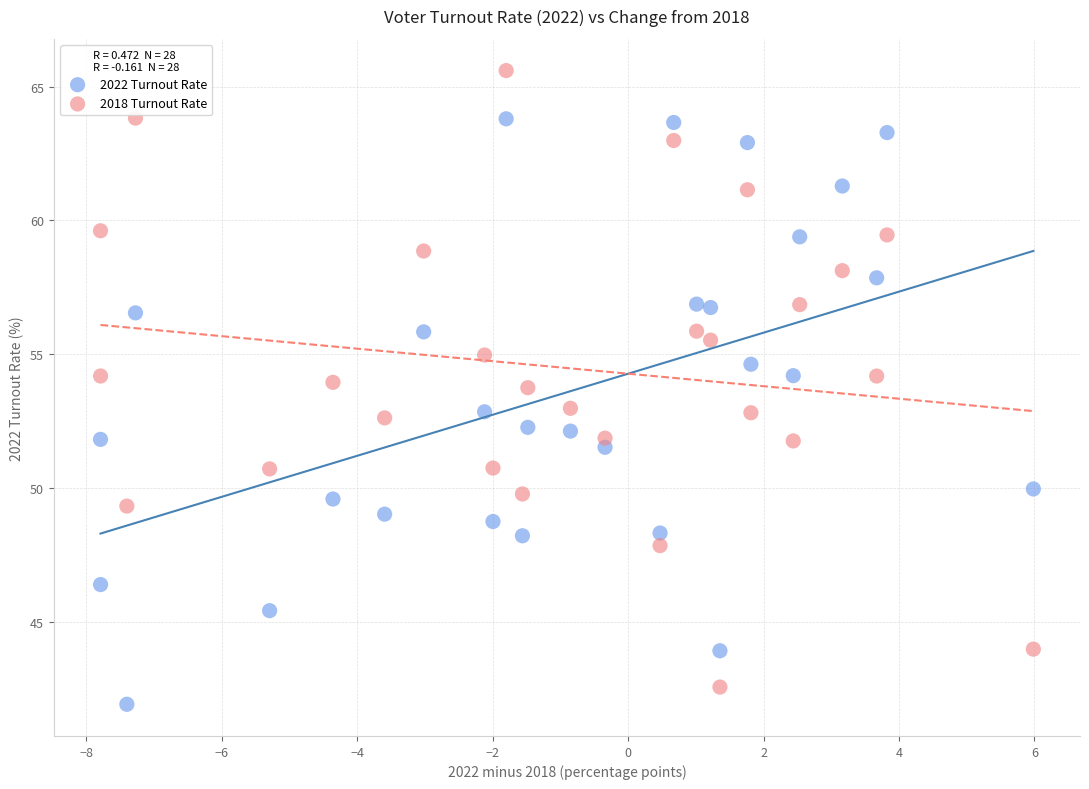

Which series contains the lowest Y value?

2022 Turnout Rate